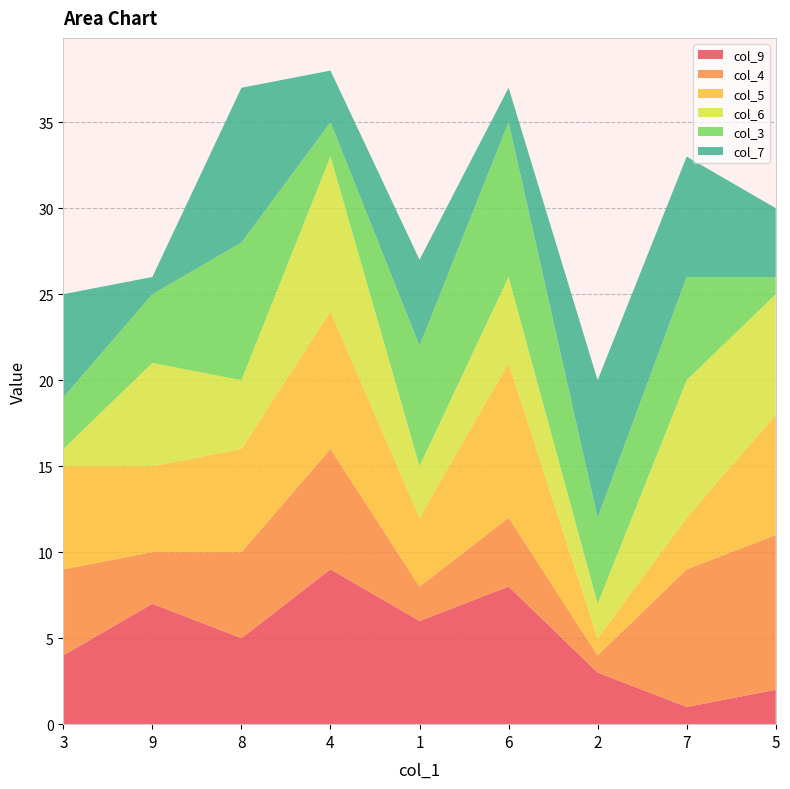

Reading right to left, list all the values displayed in this chart.

col_9: 2	1	3	8	6	9	5	7	4
col_4: 9	8	1	4	2	7	5	3	5
col_5: 7	3	1	9	4	8	6	5	6
col_6: 7	8	2	5	3	9	4	6	1
col_3: 1	6	5	9	7	2	8	4	3
col_7: 4	7	8	2	5	3	9	1	6